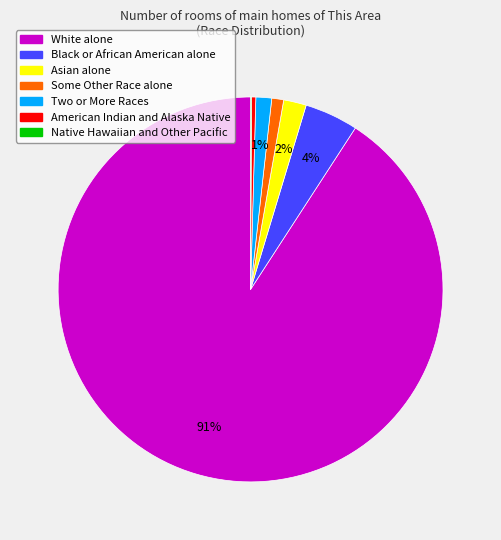

Which has a higher value, White alone or Black or African American alone?

White alone